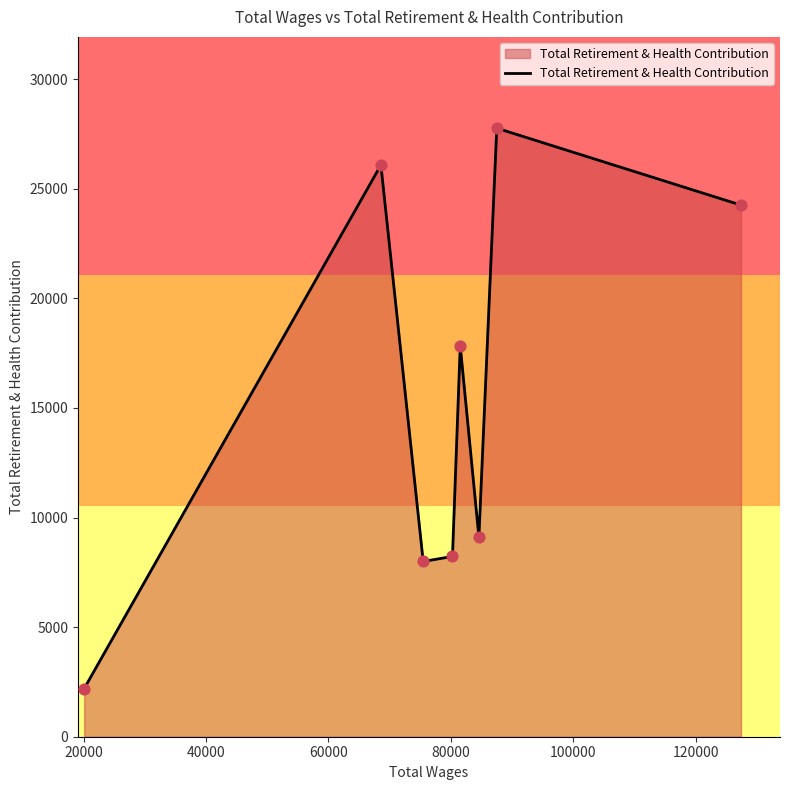

What is the maximum value shown in the chart?

27761